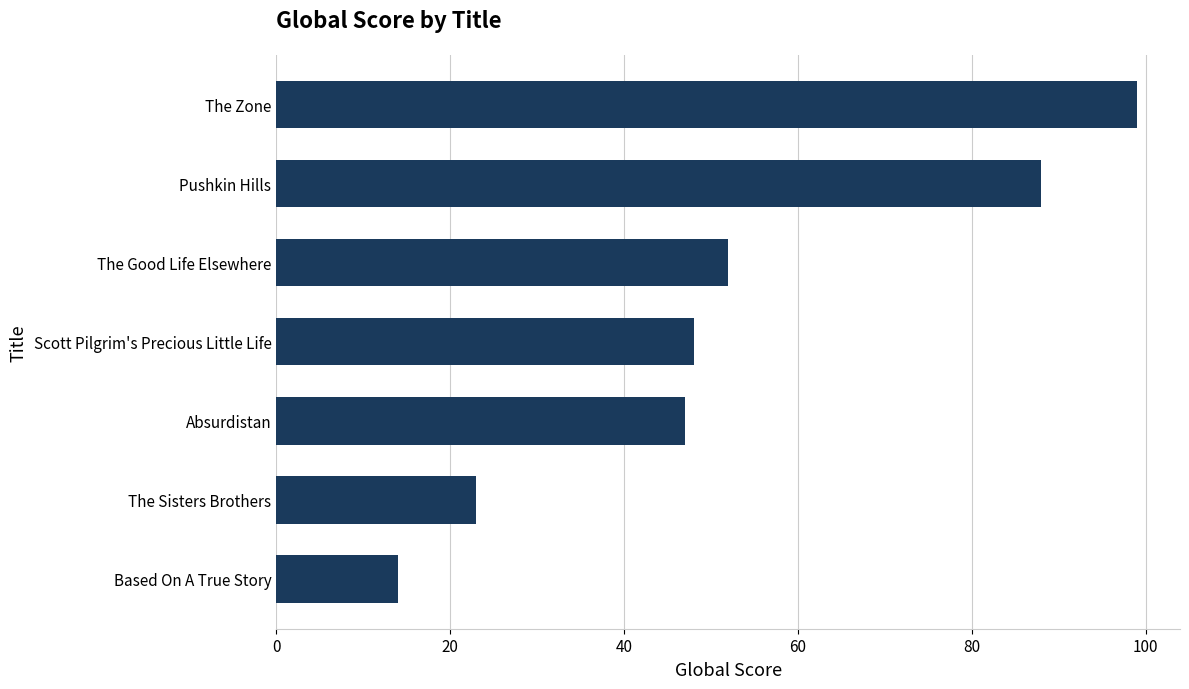

How many values are below 48?

3